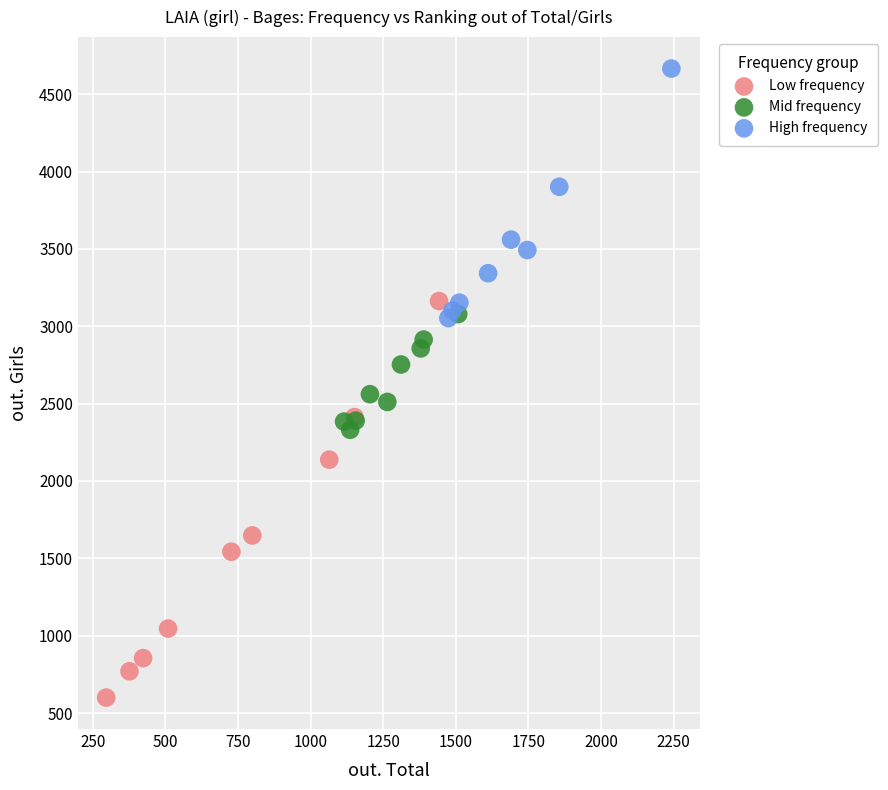

Which series reaches the minimum Y coordinate?

Low frequency